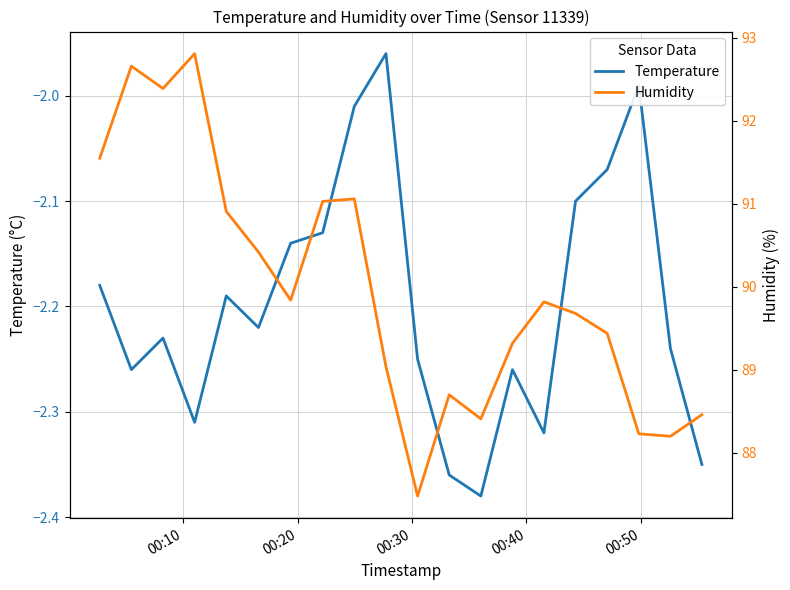

Count the number of categories in the chart.

20